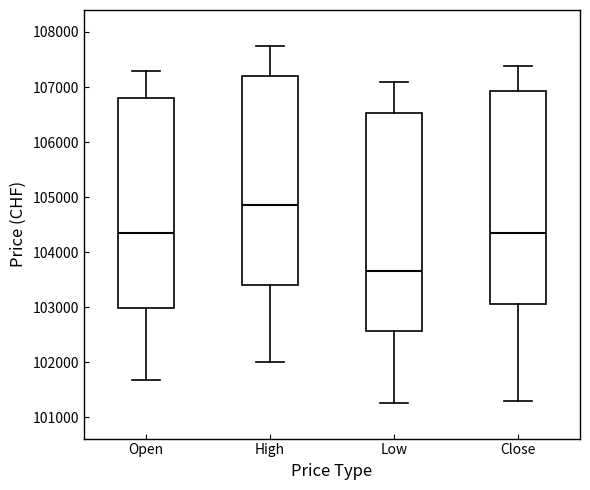

Reading left to right, read every box against the y-axis: the position of its median line, the range the box covers, and the ends of its whiskers. The values are not printed on the chart, so give them approximately, as read against the axis.

Open: median 104300, box 103000 to 106800, whiskers 101700 to 107300
High: median 104900, box 103400 to 107200, whiskers 102000 to 107800
Low: median 103700, box 102600 to 106500, whiskers 101300 to 107100
Close: median 104400, box 103100 to 106900, whiskers 101300 to 107400